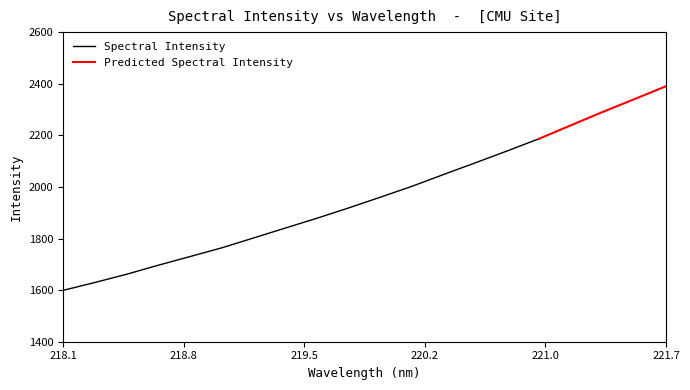

What position from the right is 220.5444?

7